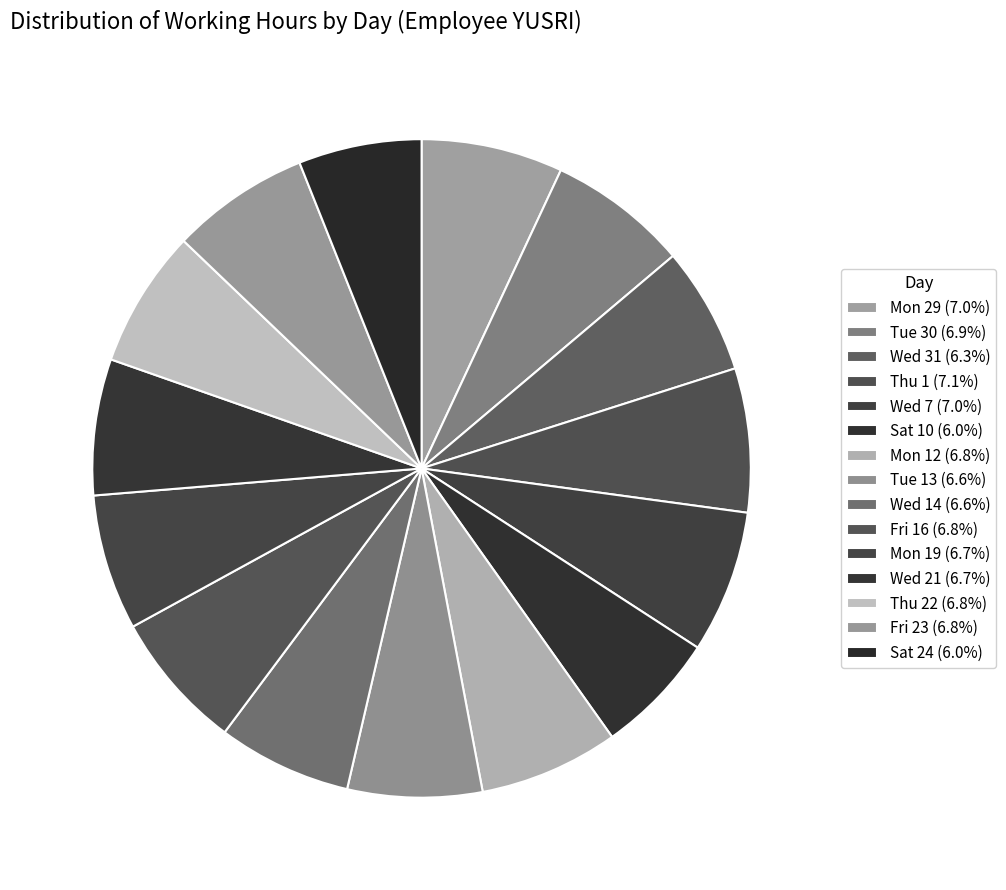

Count the number of slices in the pie.

15